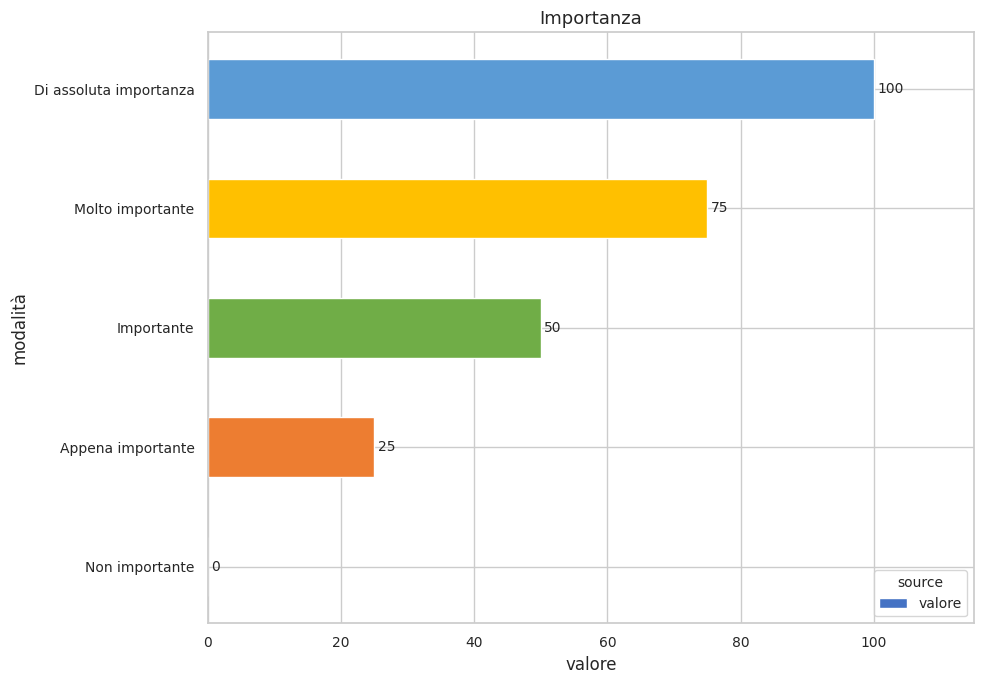

What is the change in value from Importante to Molto importante?

+25